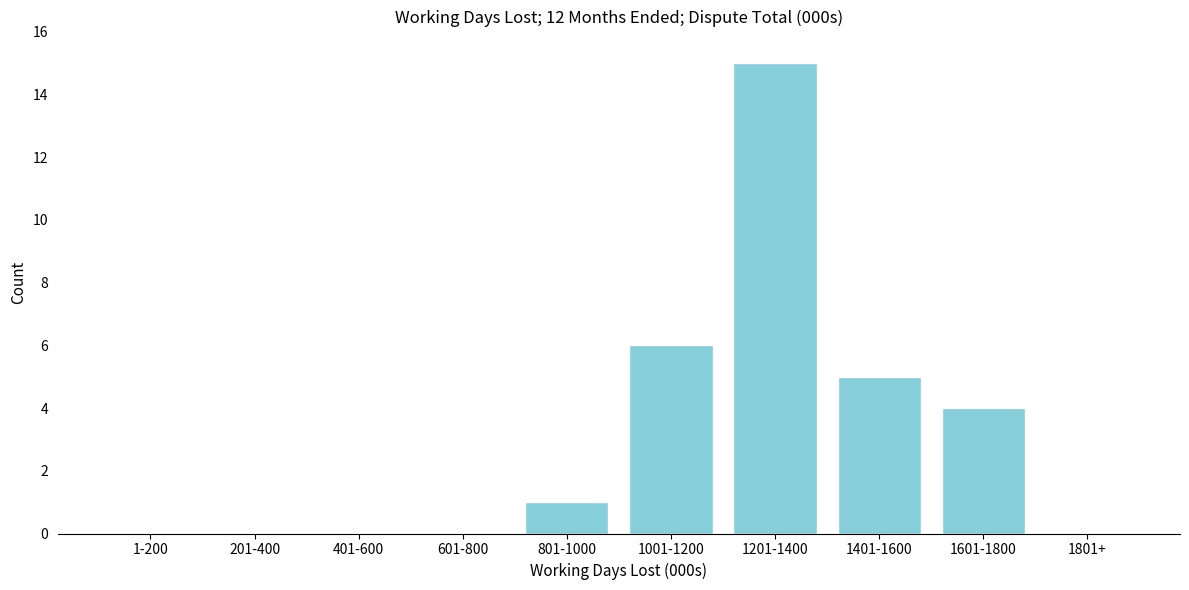

Reading right to left, what are all the values shown in this chart?

1801+=0	1601-1800=4	1401-1600=5	1201-1400=15	1001-1200=6	801-1000=1	601-800=0	401-600=0	201-400=0	1-200=0